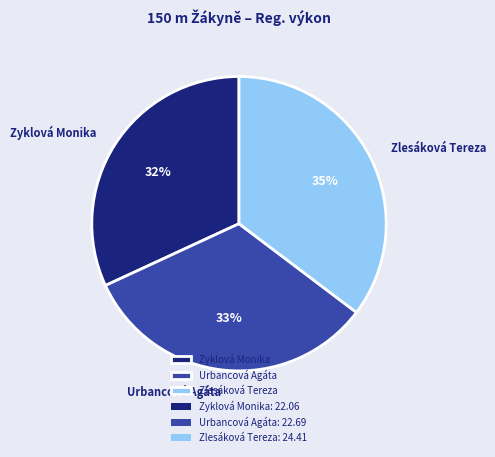

Does Zlesáková Tereza represent more than half of the total?

No